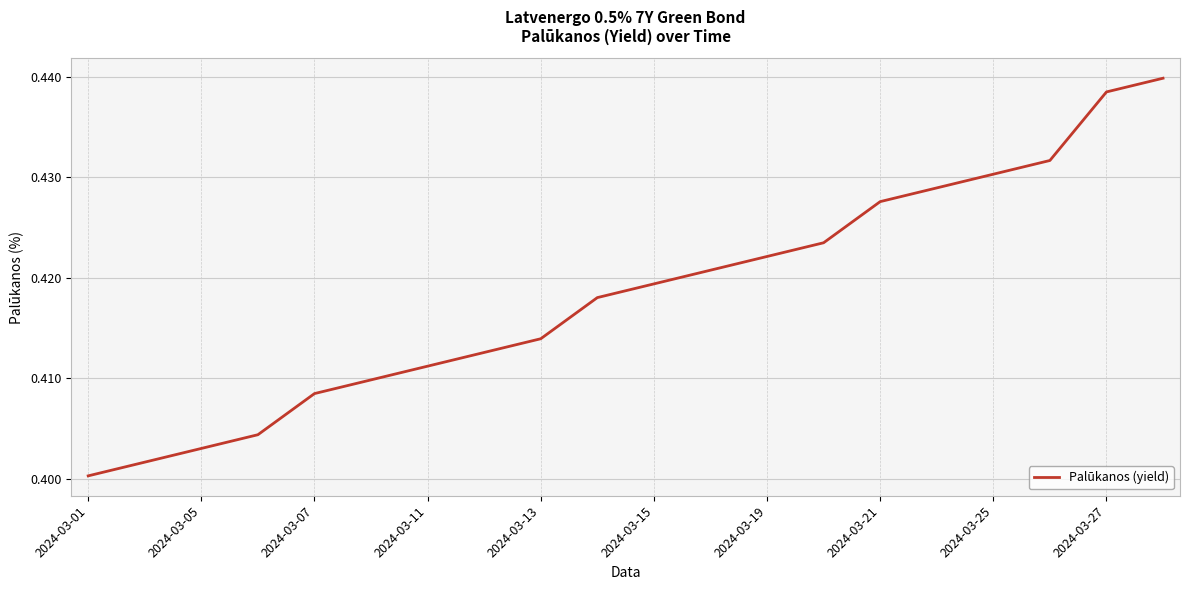

What is the value of the 5th point from the left?

0.4